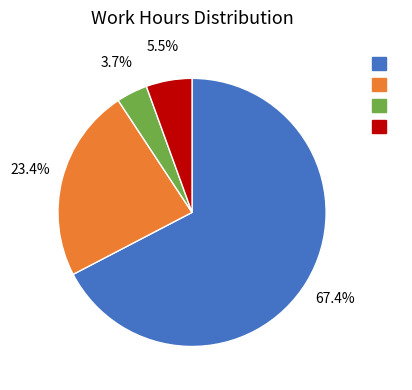

Count the number of slices in the pie.

4